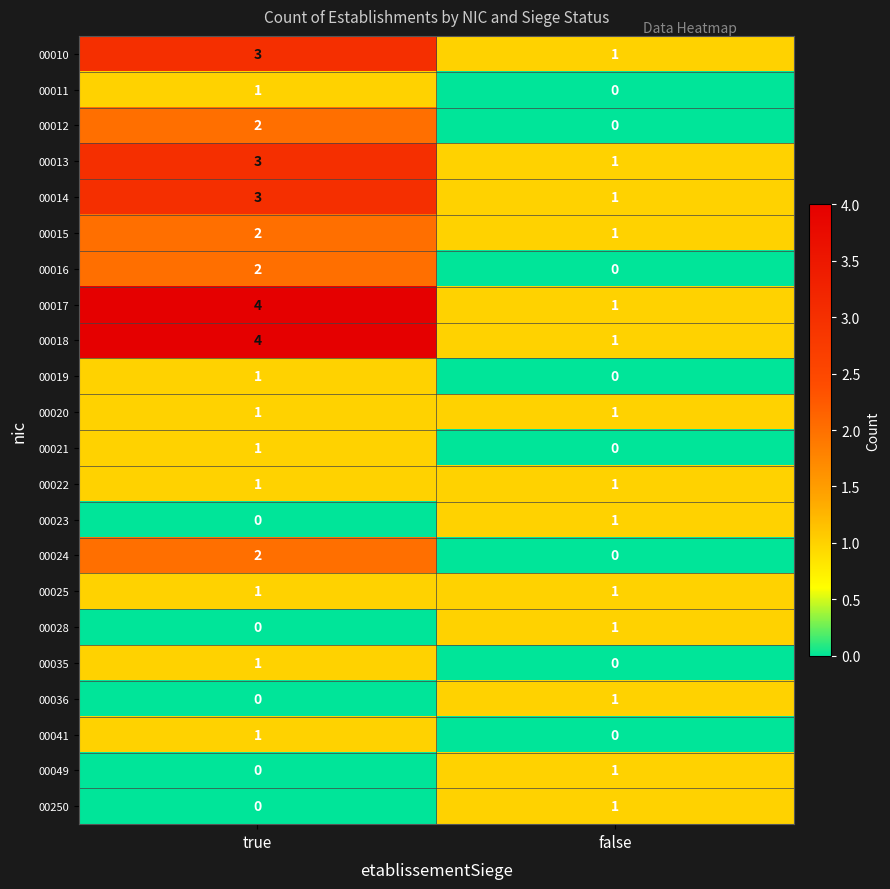

What is the approximate value of 00010 at true?

3